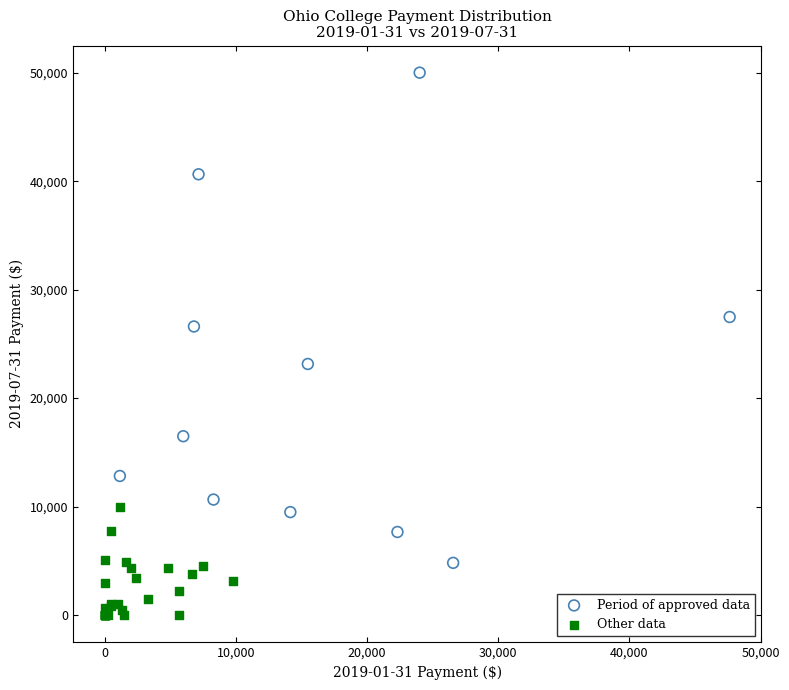

Which series reaches the minimum Y coordinate?

Other data